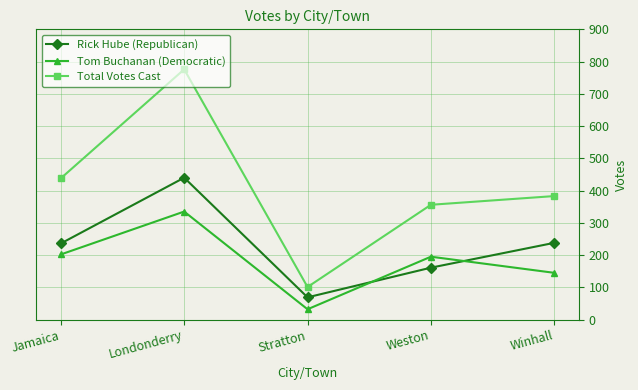

What is the difference between the maximum and second lowest values in the Total Votes Cast series?

420